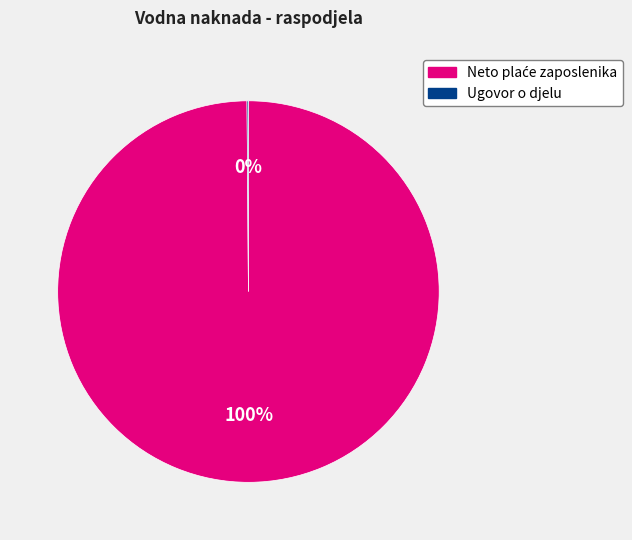

To the nearest percent, what is the average slice percentage?

50%